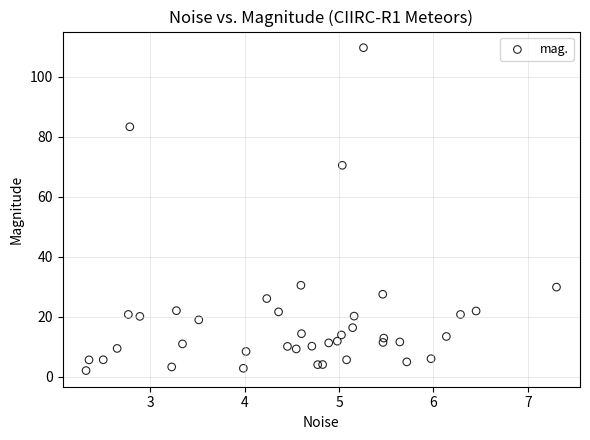

What Y value in the scatter plot is closest to 55?

70.5